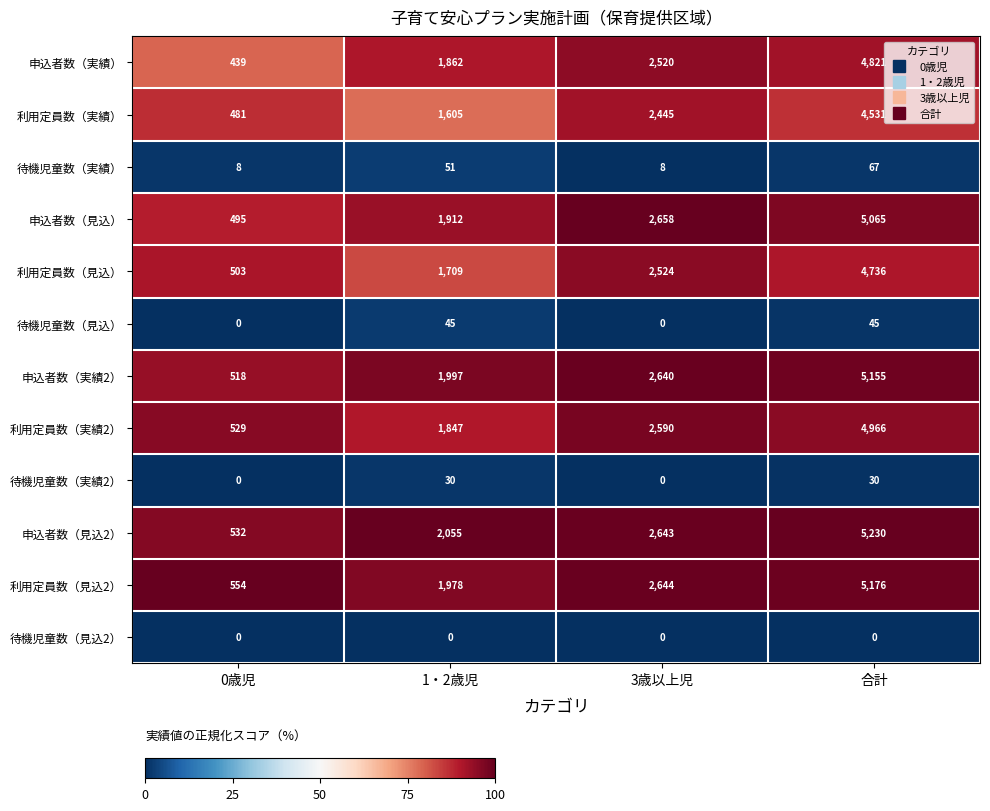

Which series changed the most between 3歳以上児 and 合計?

申込者数（見込2）